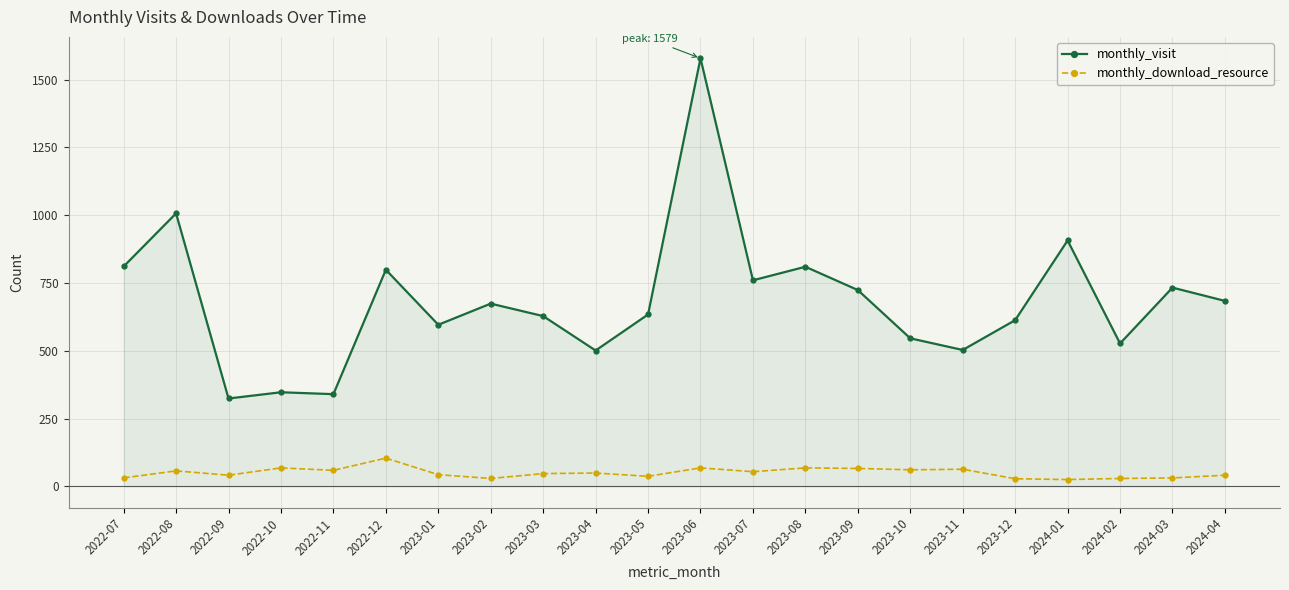

Where is the first local minimum for monthly_download_resource?

2022-09